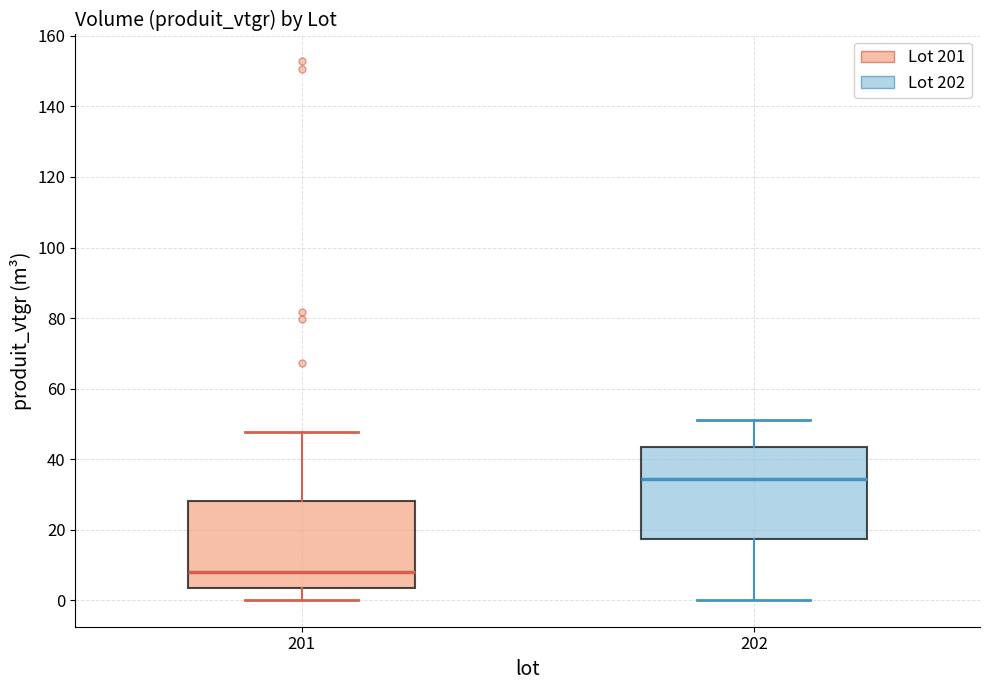

Reading left to right, read every box against the y-axis: the position of its median line, the range the box covers, and the ends of its whiskers. The values are not printed on the chart, so give them approximately, as read against the axis.

201: median 8, box 4 to 28, whiskers 0 to 48
202: median 34, box 18 to 44, whiskers 0 to 52